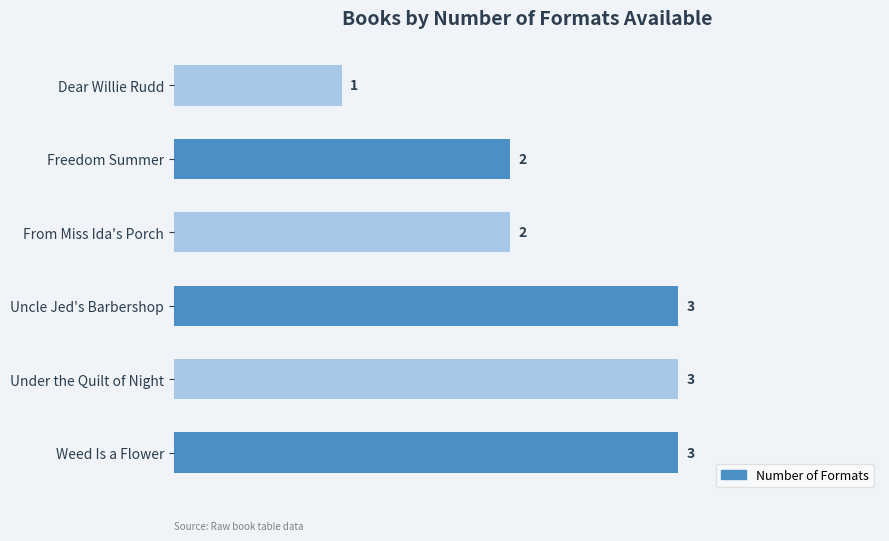

Reading bottom to top, transcribe all the data shown in this chart.

Weed Is a Flower=3	Under the Quilt of Night=3	Uncle Jed's Barbershop=3	From Miss Ida's Porch=2	Freedom Summer=2	Dear Willie Rudd=1